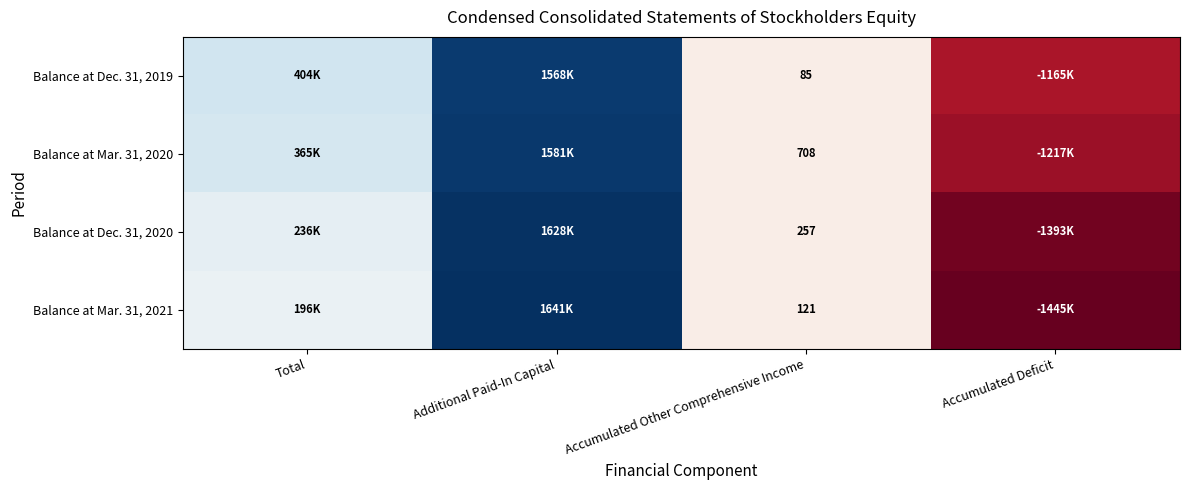

How many categories are shown in the chart?

4